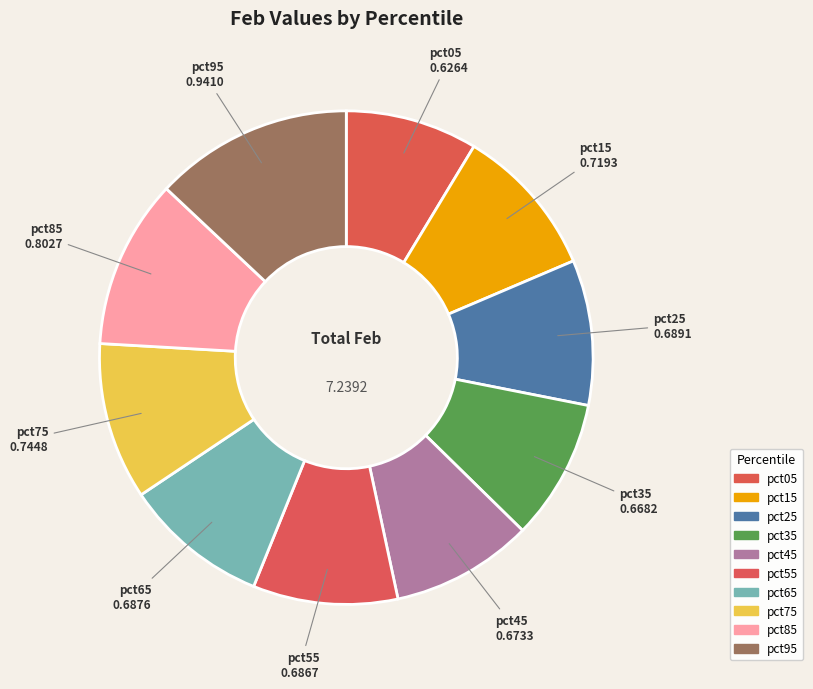

To the nearest percent, what percentage of the pie is pct35?

9%